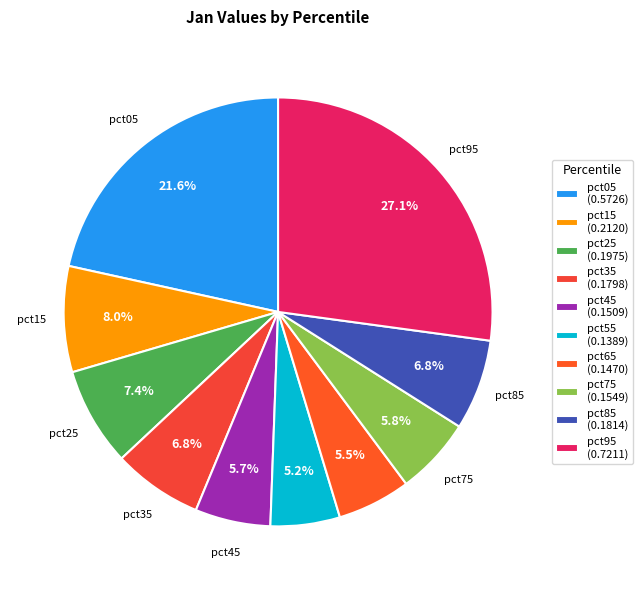

To the nearest percent, what portion does pct55 represent?

5%